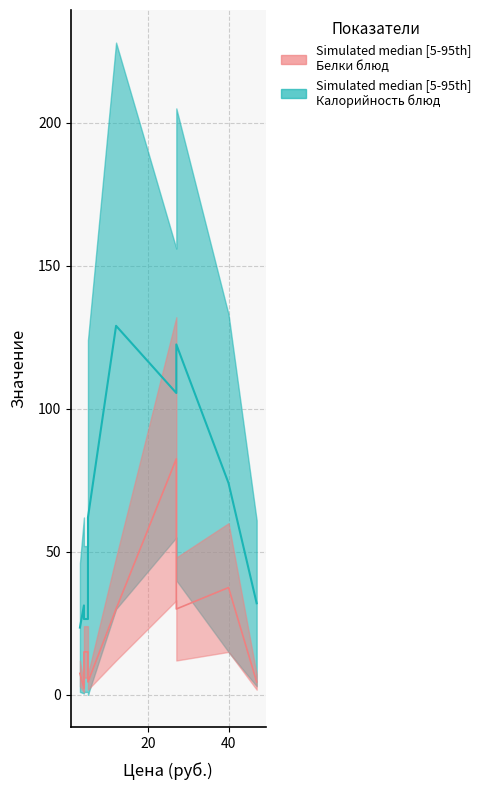

True or false: Жиры and Калорийность intersect in this chart.

False